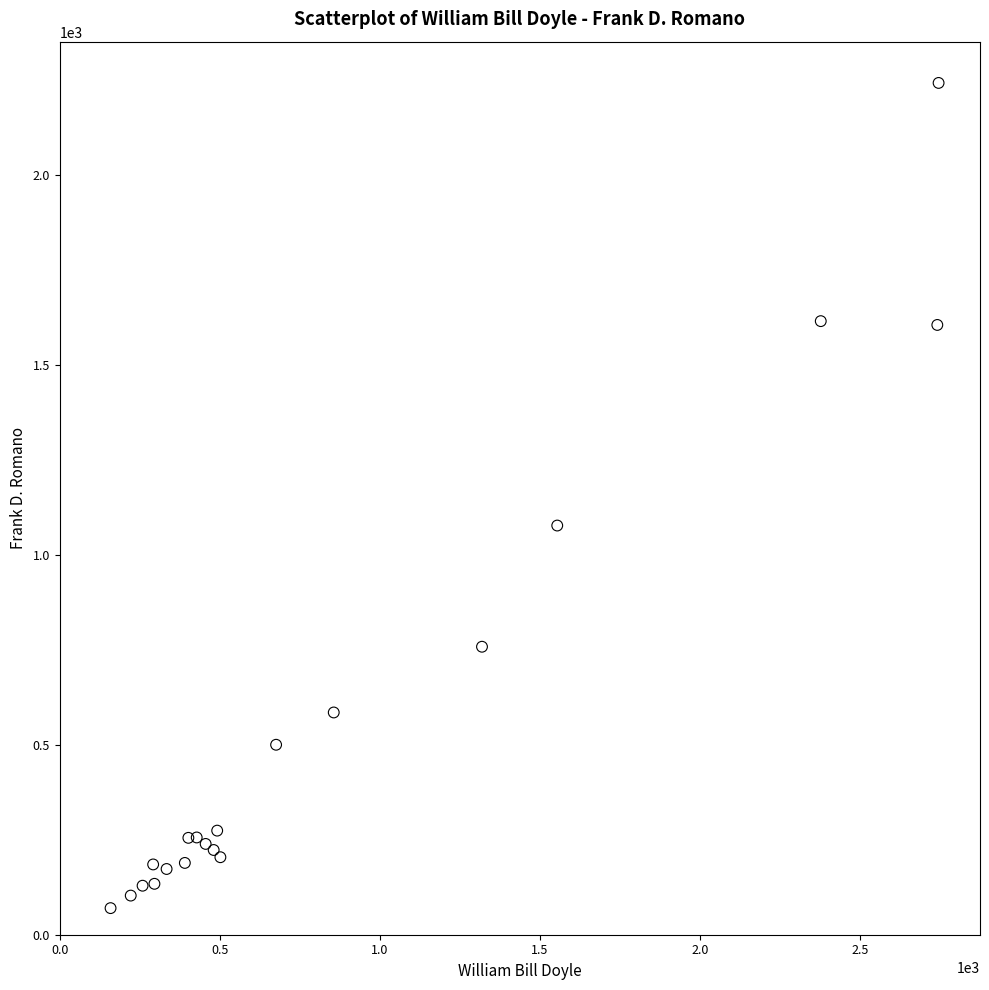

What Y value in the scatter plot is closest to 1156?

1077